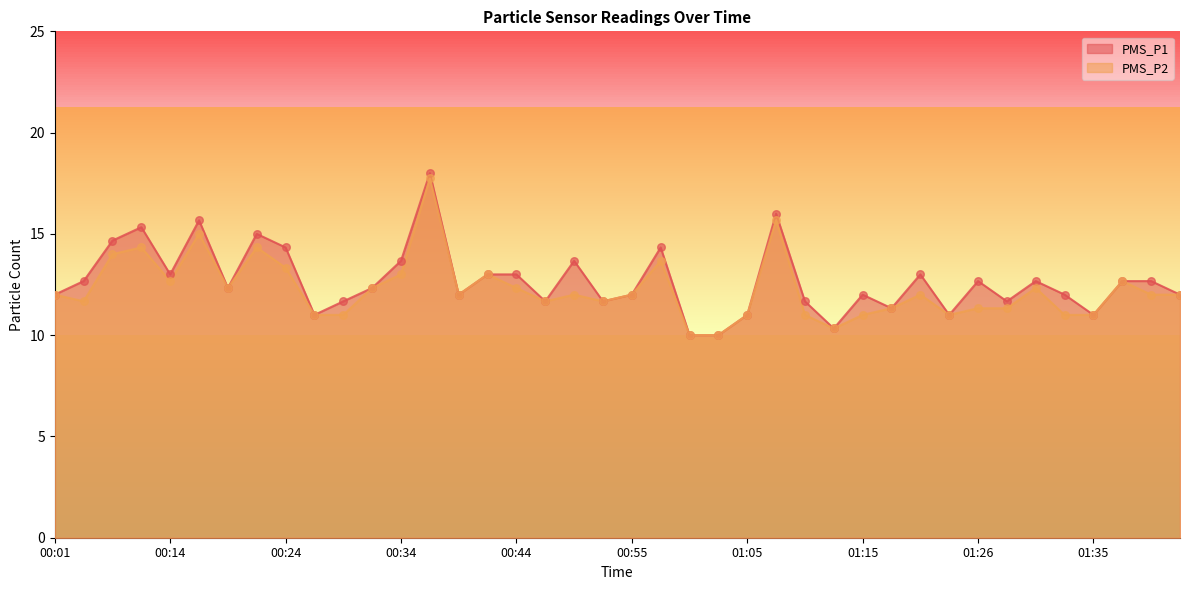

What is the total value across all series at 01:33?

23.0